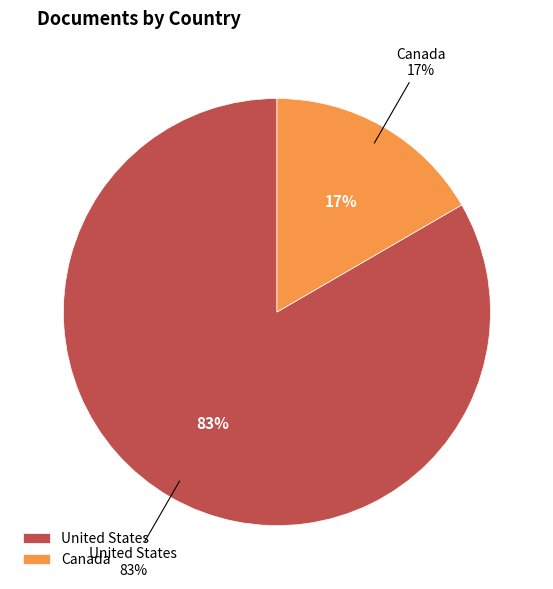

Which category accounts for the majority?

United States